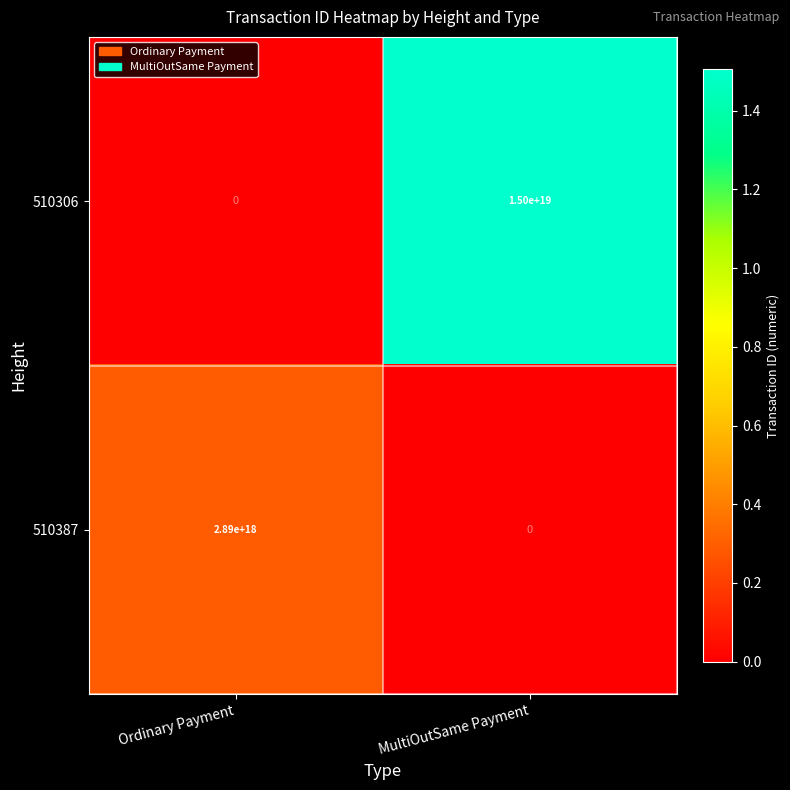

Rank the series at Ordinary Payment from lowest to highest value.

510306, 510387